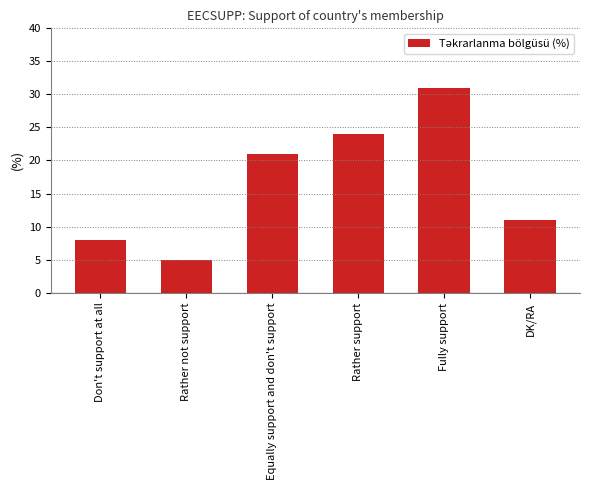

The chart shows a value of 56 at Fully support. True or false?

False